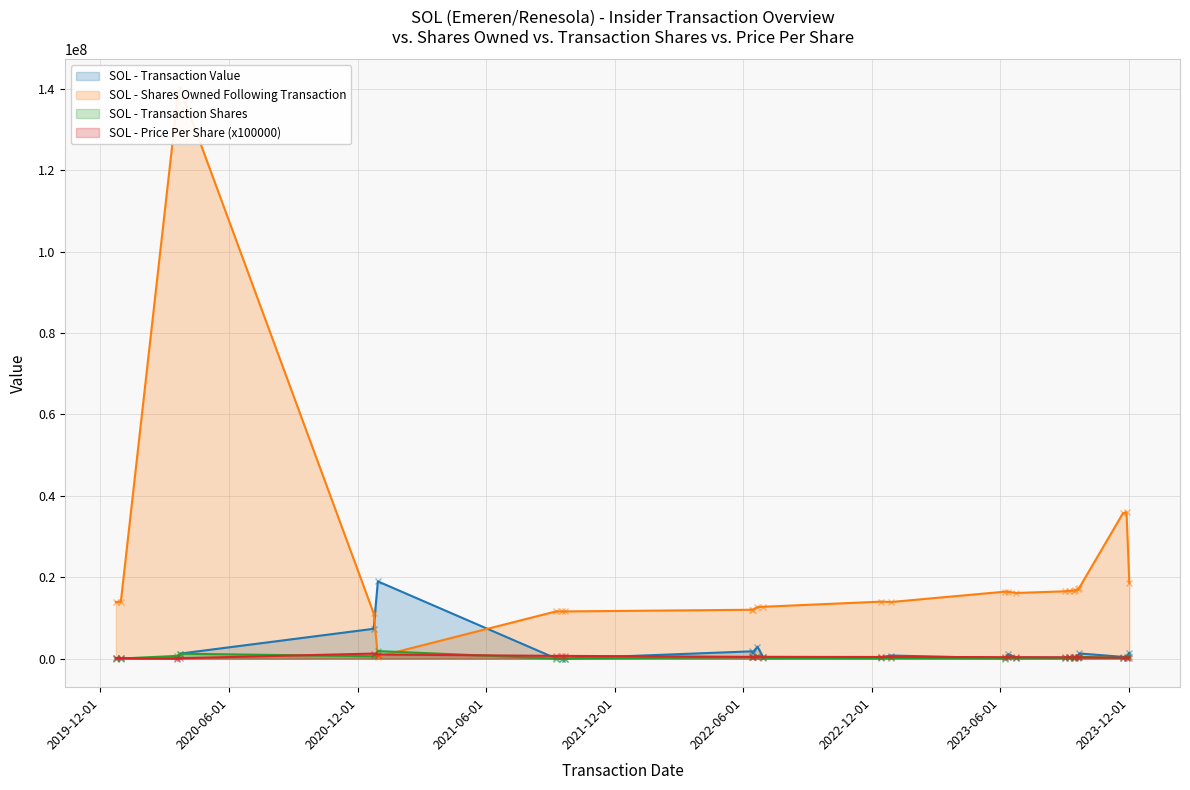

What is the maximum value shown in the chart?

140278990.0